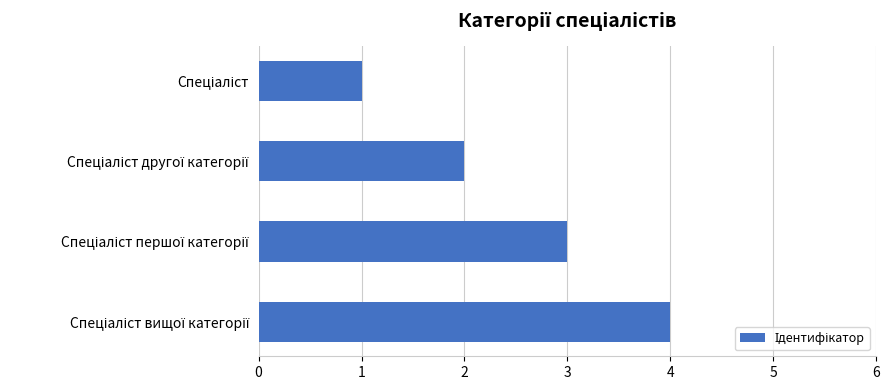

What is the difference between the maximum and minimum values?

3